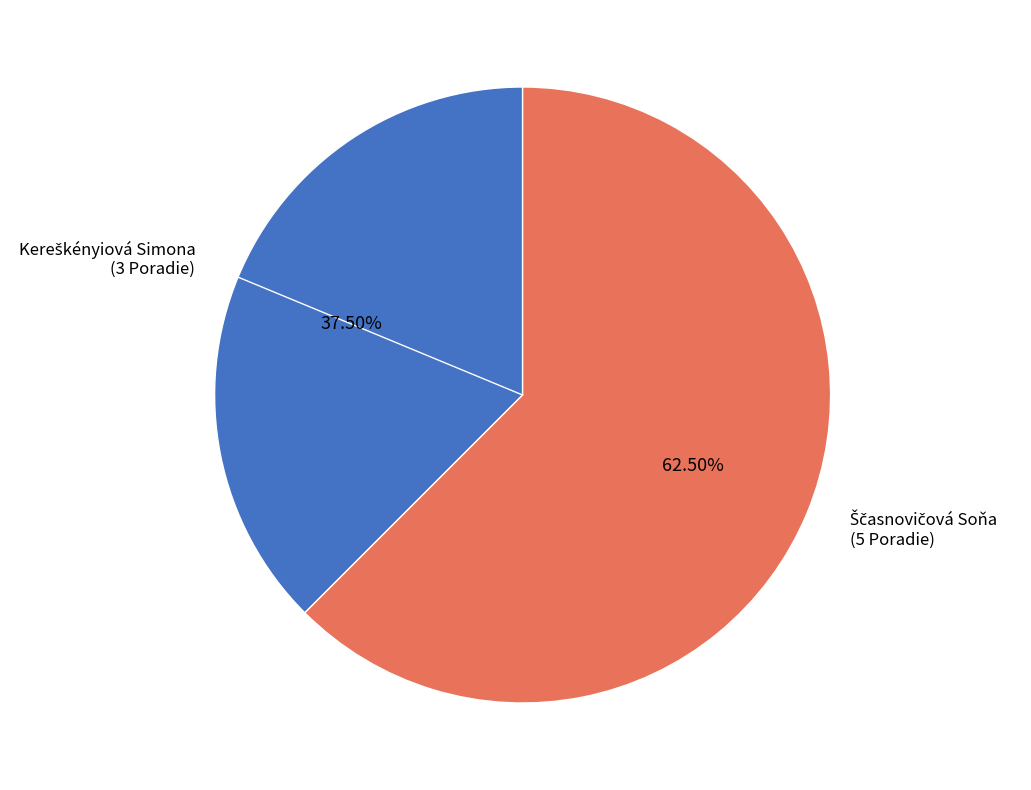

Is there a majority slice in this chart?

Yes